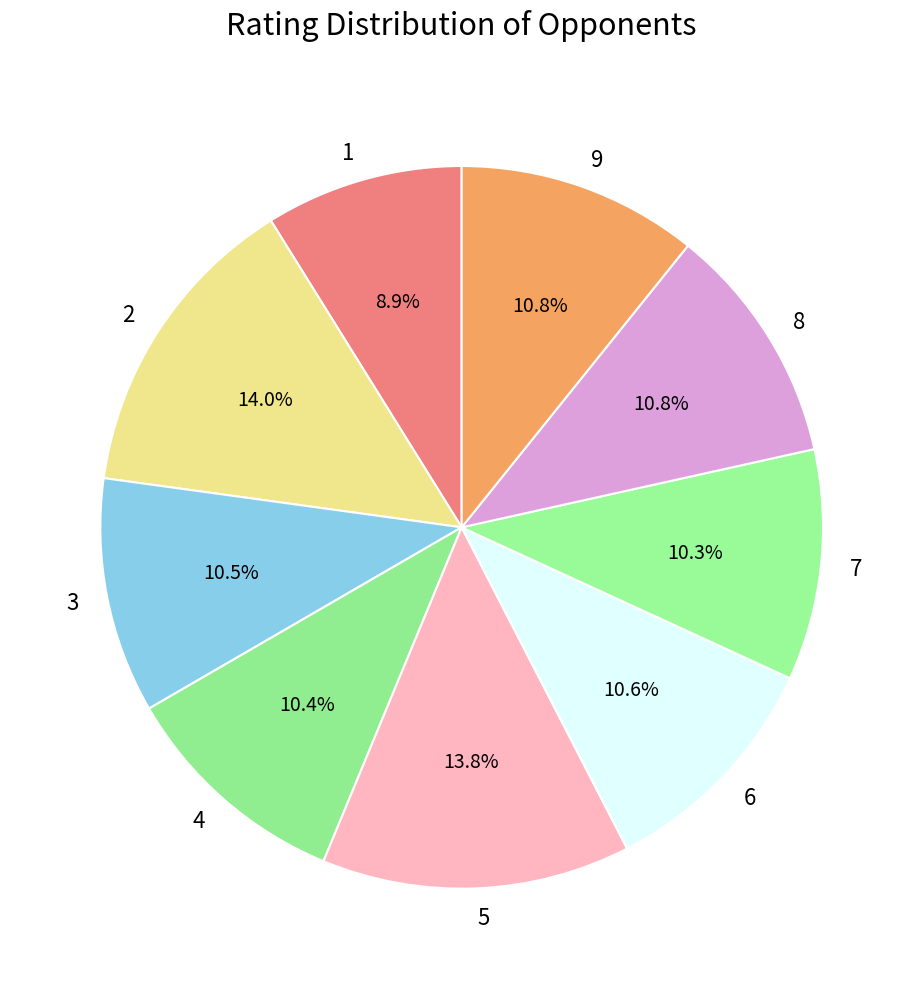

Is there any slice that represents more than half of the pie?

No